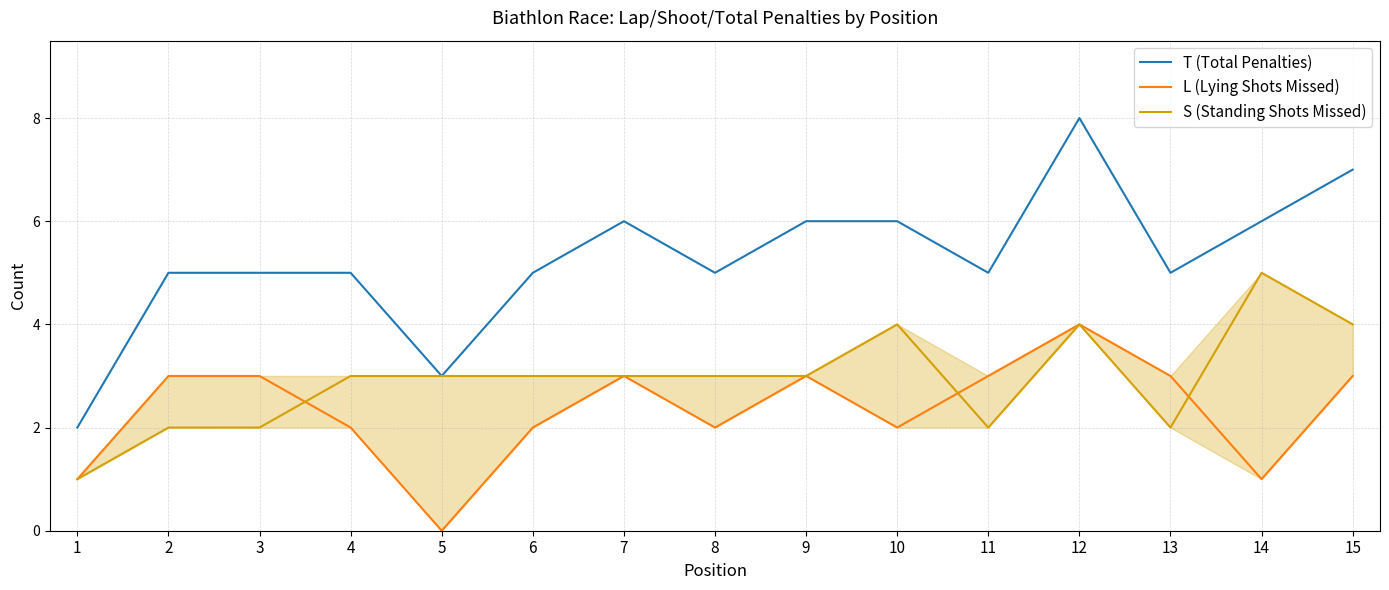

Is this an area chart (filled region under the line)?

No